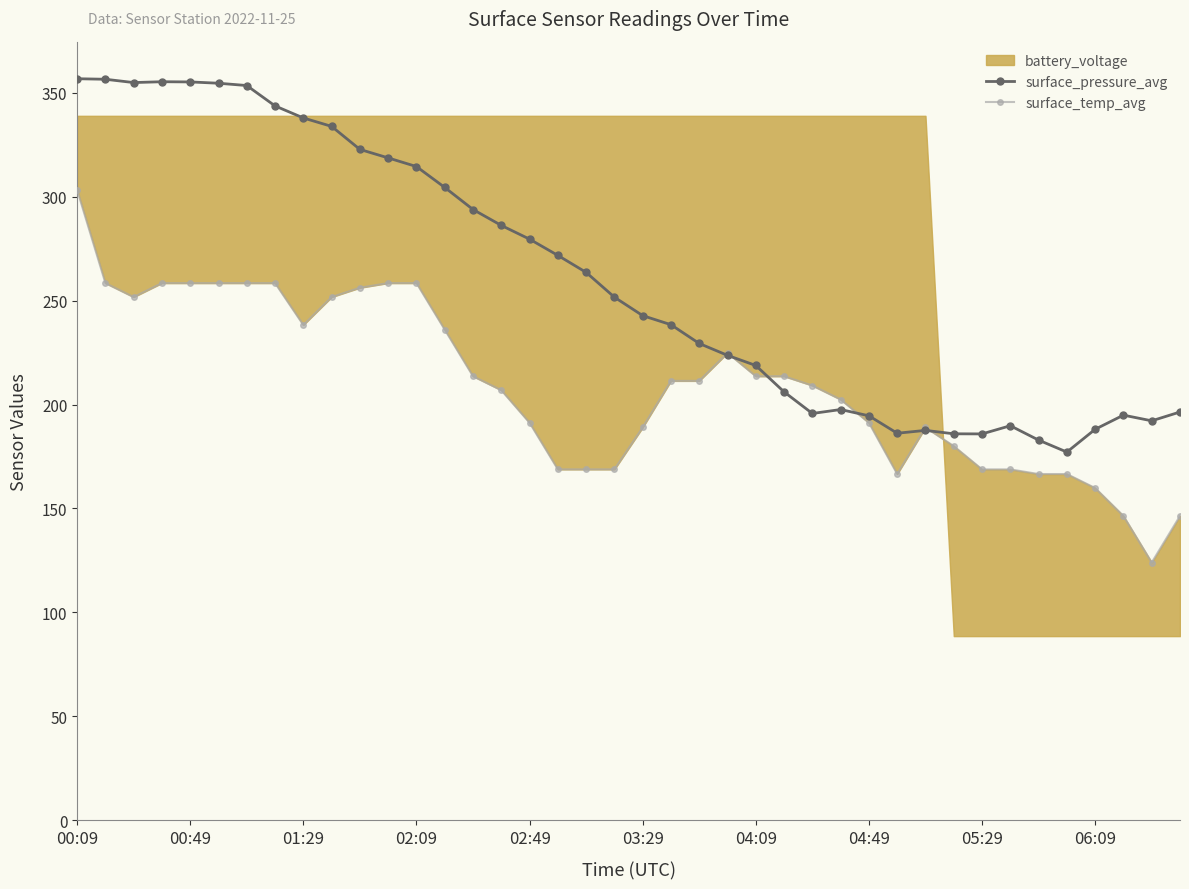

True or false: surface_pressure_avg has a value of 235.2 at 01:29.

False